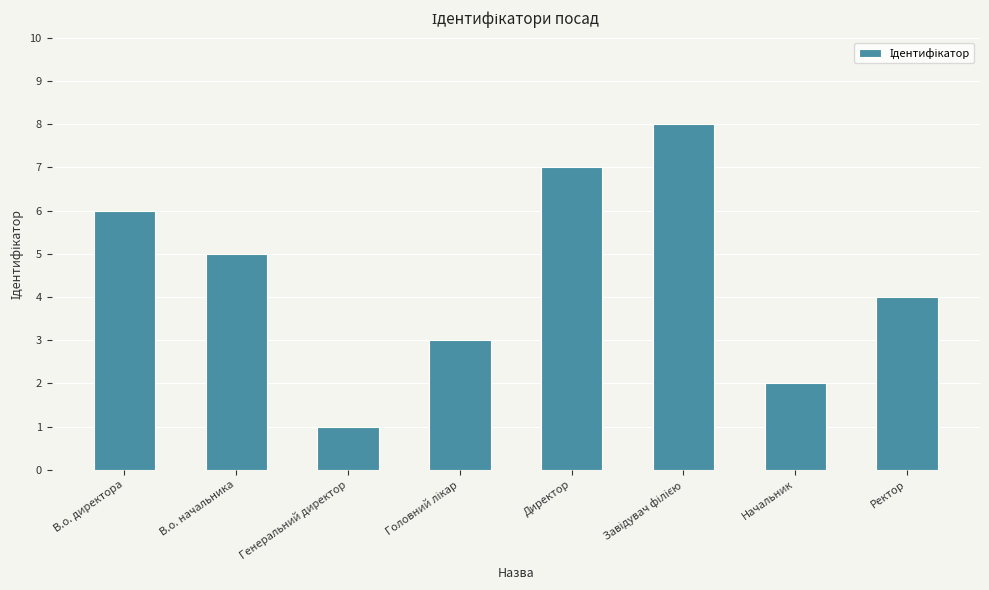

True or false: the data shows 0 at Генеральний директор.

False